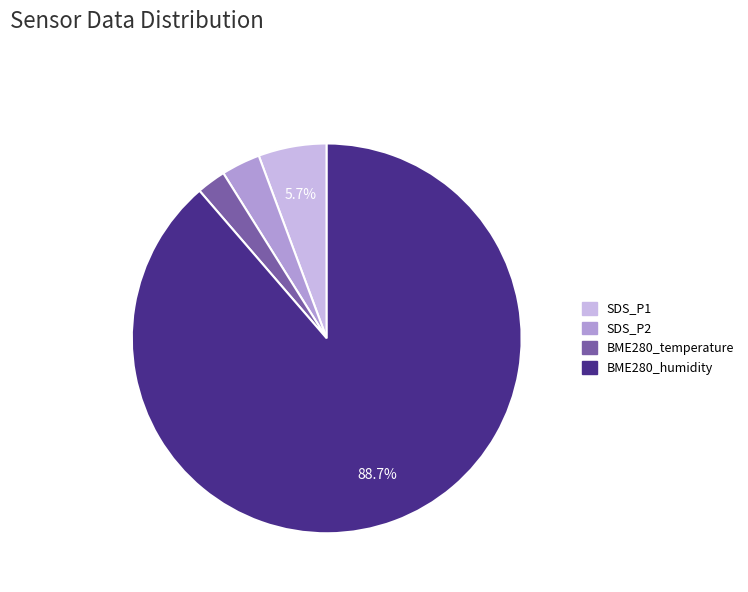

Do BME280_humidity and SDS_P1 together represent more than half of the pie?

Yes